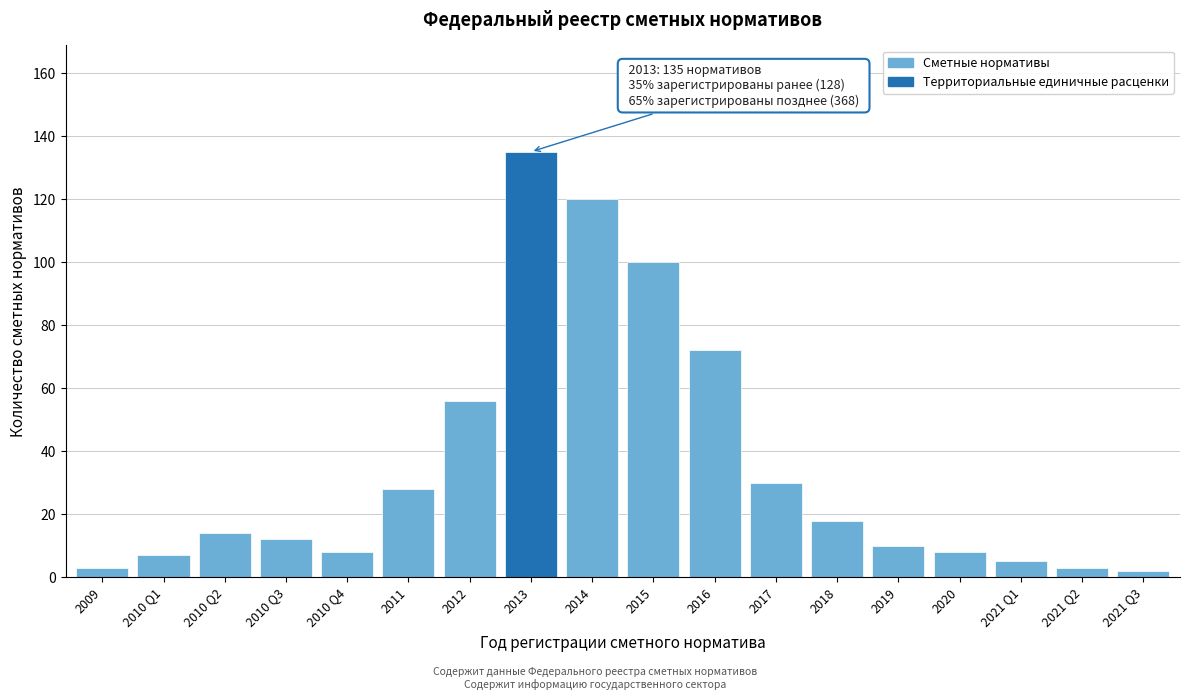

Reading left to right, list all the values displayed in this chart.

2009=3	2010 Q1=7	2010 Q2=14	2010 Q3=12	2010 Q4=8	2011=28	2012=56	2013=135	2014=120	2015=100	2016=72	2017=30	2018=18	2019=10	2020=8	2021 Q1=5	2021 Q2=3	2021 Q3=2